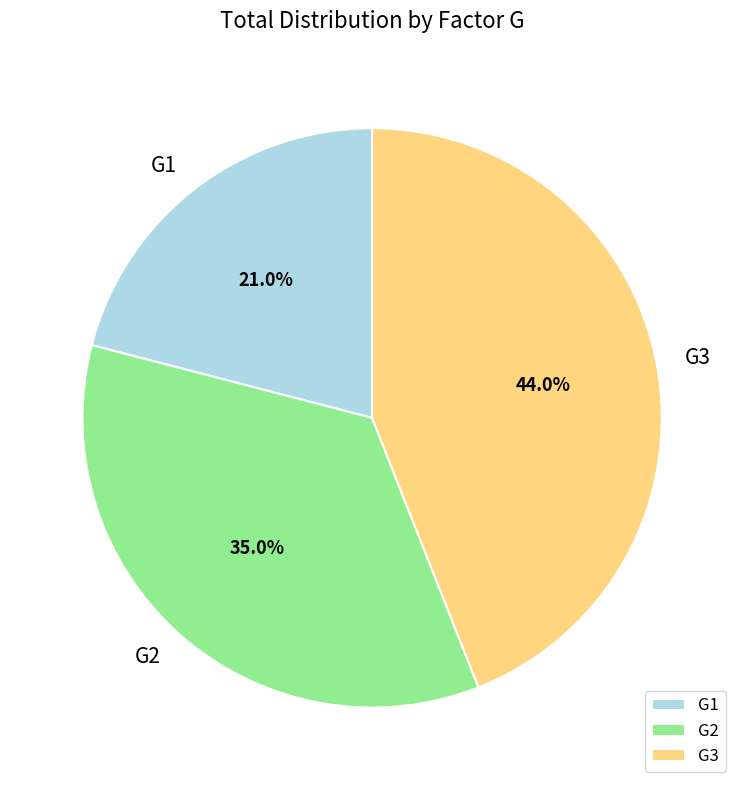

True or false: G2 accounts for 35% of the total.

True